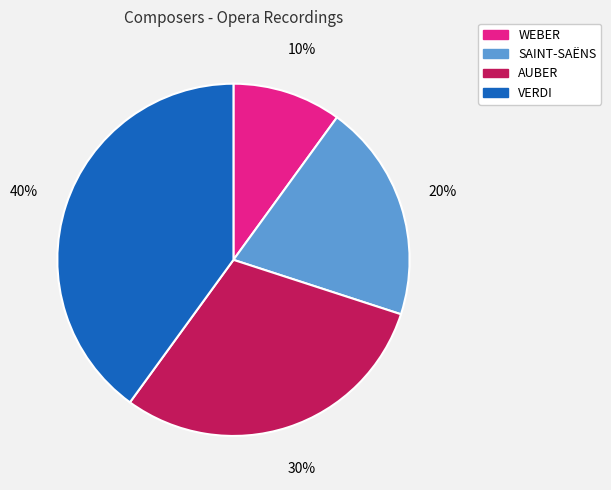

Which category has the smallest portion of the pie?

WEBER